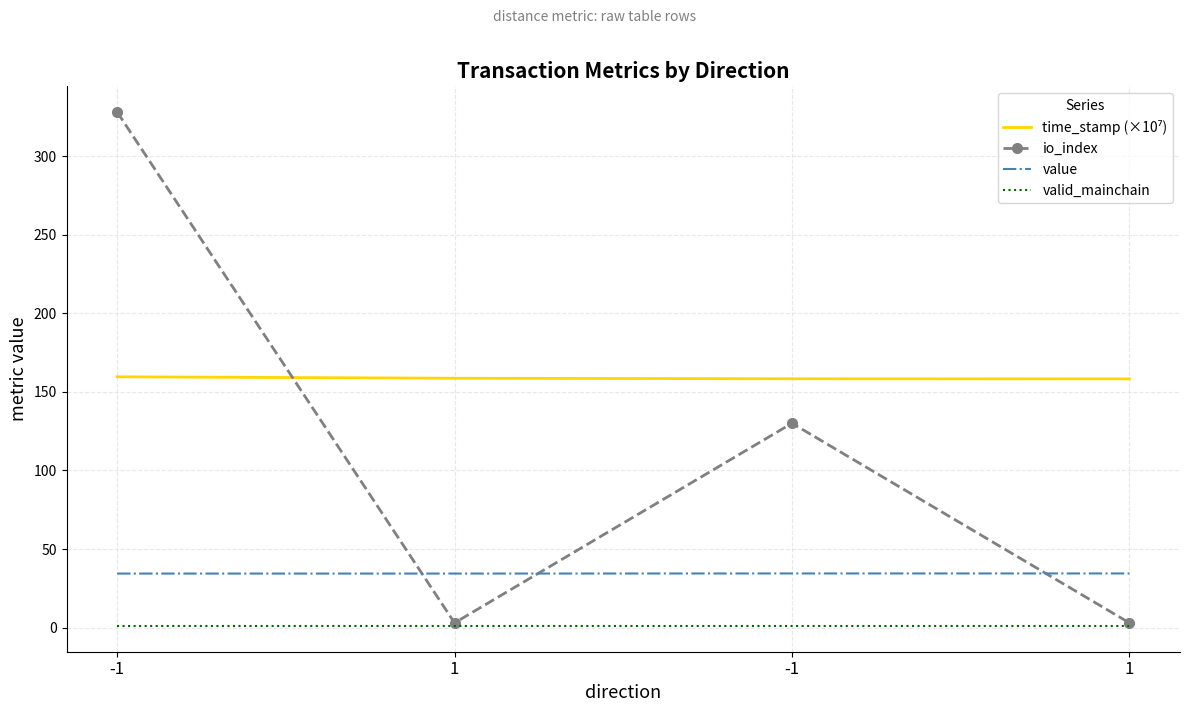

Rank the series by their average value, from lowest to highest.

valid_mainchain, value, io_index, time_stamp (×10⁷)